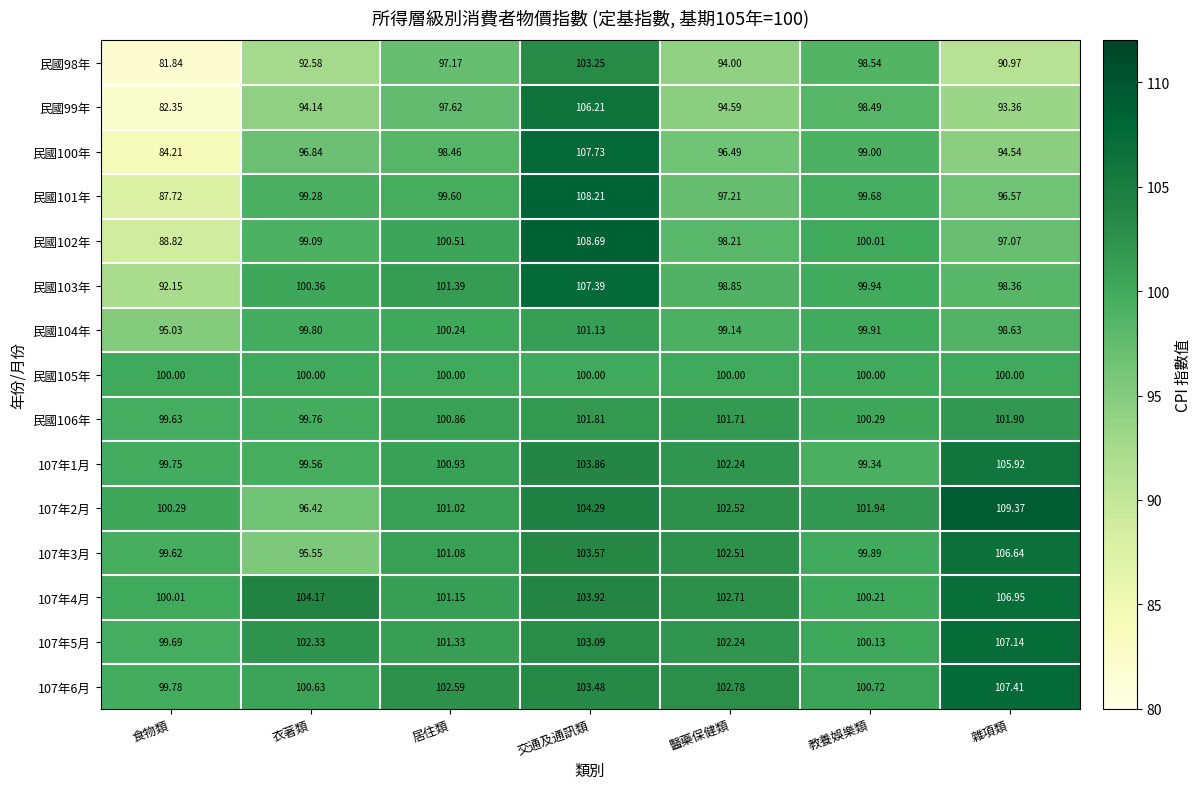

List the labels in order of 民國106年 value, smallest first.

食物類, 衣著類, 教養娛樂類, 居住類, 醫藥保健類, 交通及通訊類, 雜項類